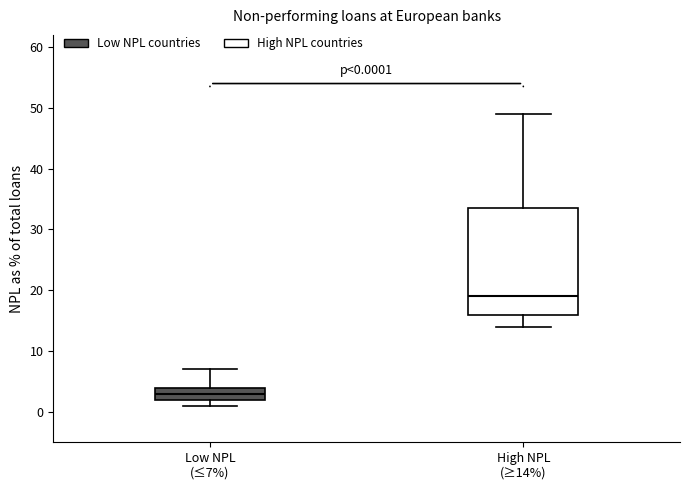

Which box's median line is the lowest?

Low NPL (≤7%)